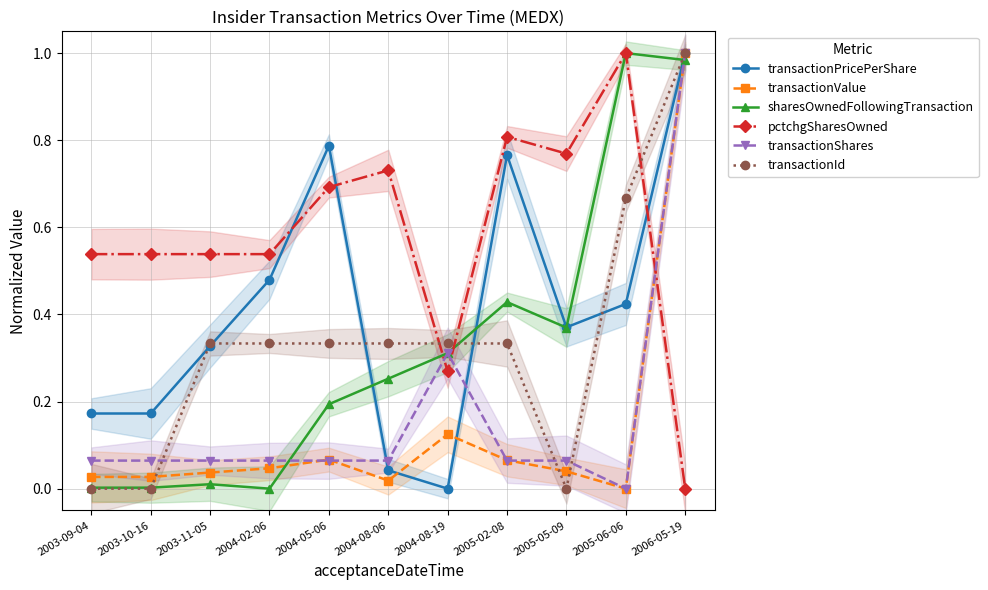

Which series has the largest range (max minus min)?

transactionPricePerShare